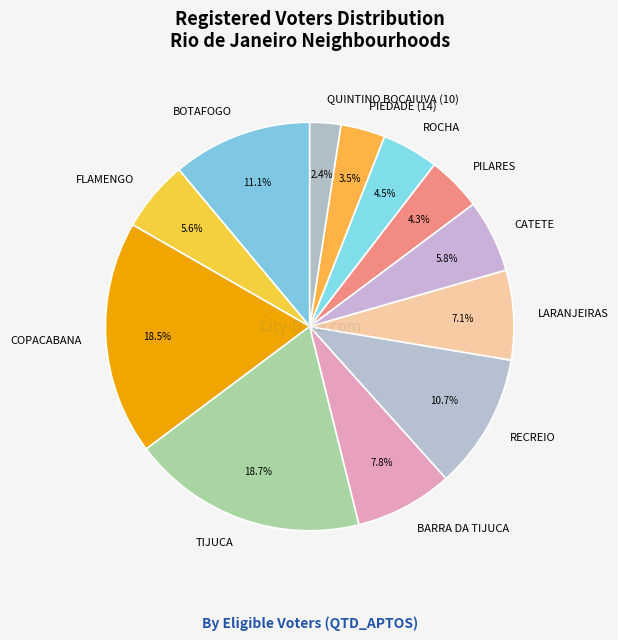

What is the smallest slice in the pie chart?

QUINTINO BOCAIUVA (10)